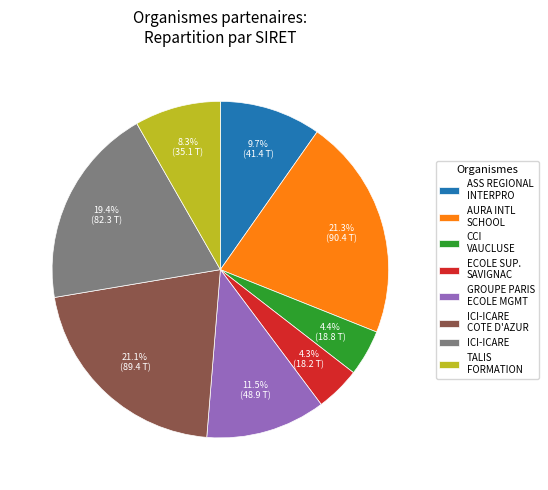

Is there a majority slice in this chart?

No